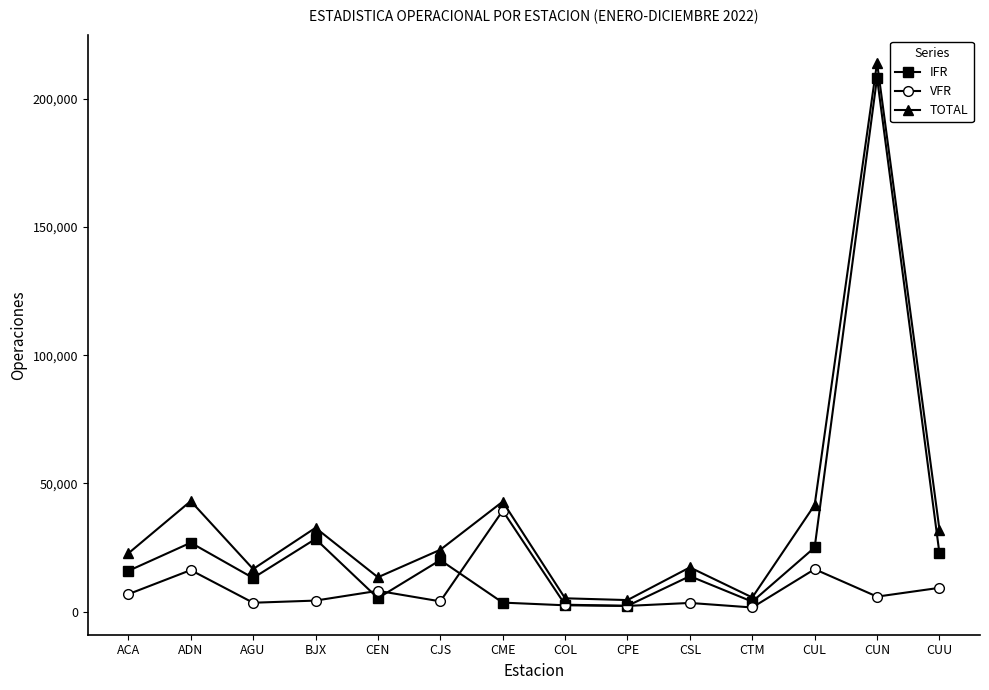

How many intersections are there between VFR and IFR?

4